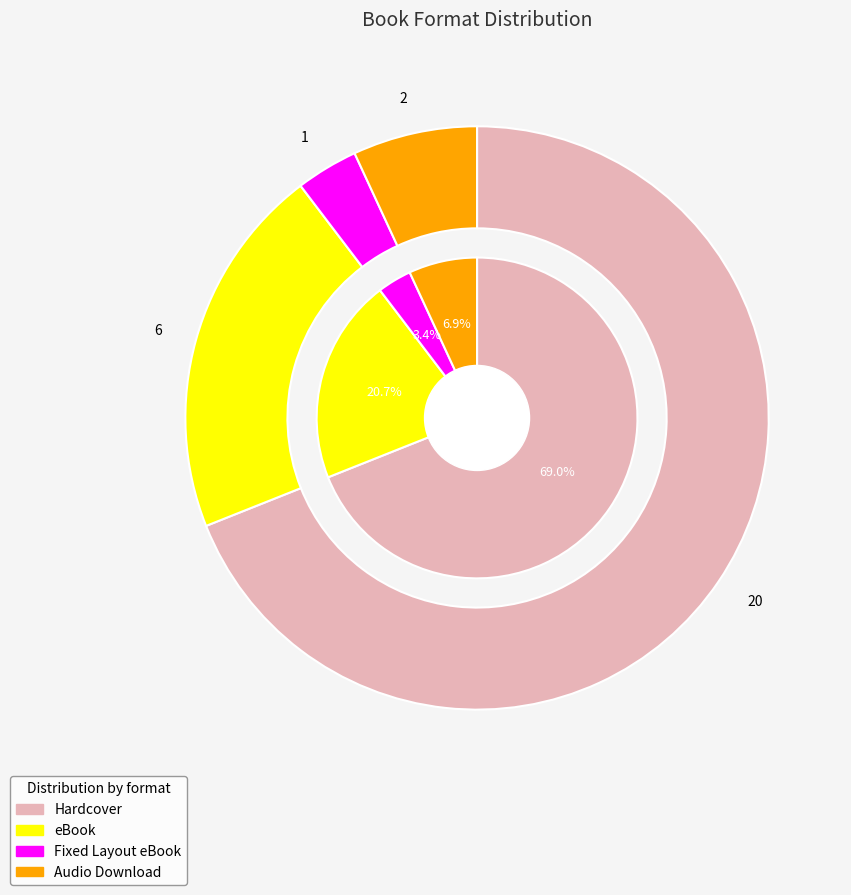

What is the ratio of the value at Fixed Layout eBook to the value at Audio Download?

0.5